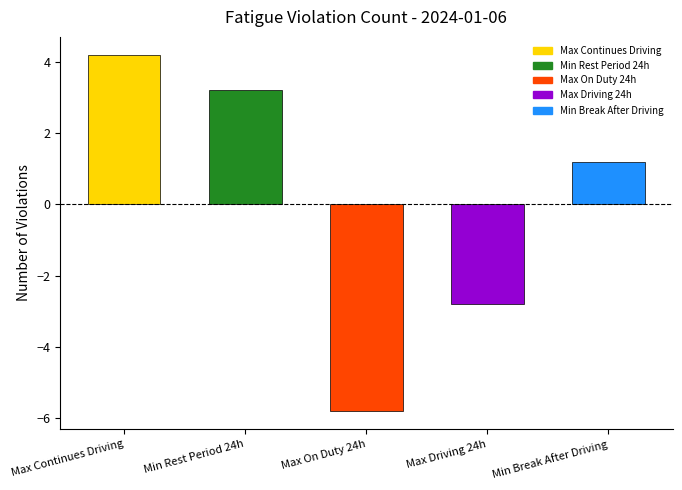

Approximately how many times larger is the value at Max Continues Driving compared to Min Rest Period 24h?

1.3